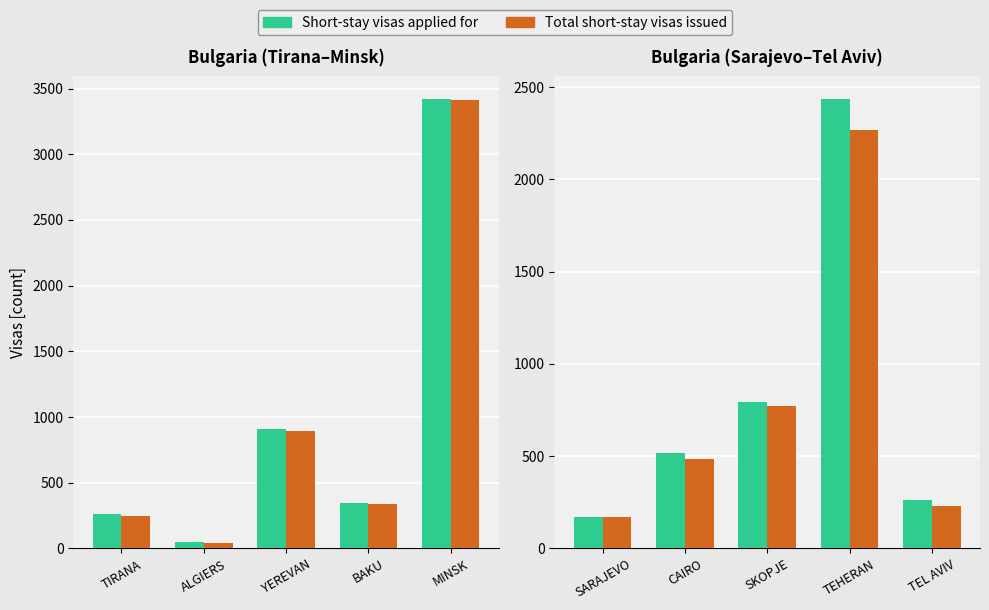

At which label does Short-stay visas applied for first exceed 516?

YEREVAN